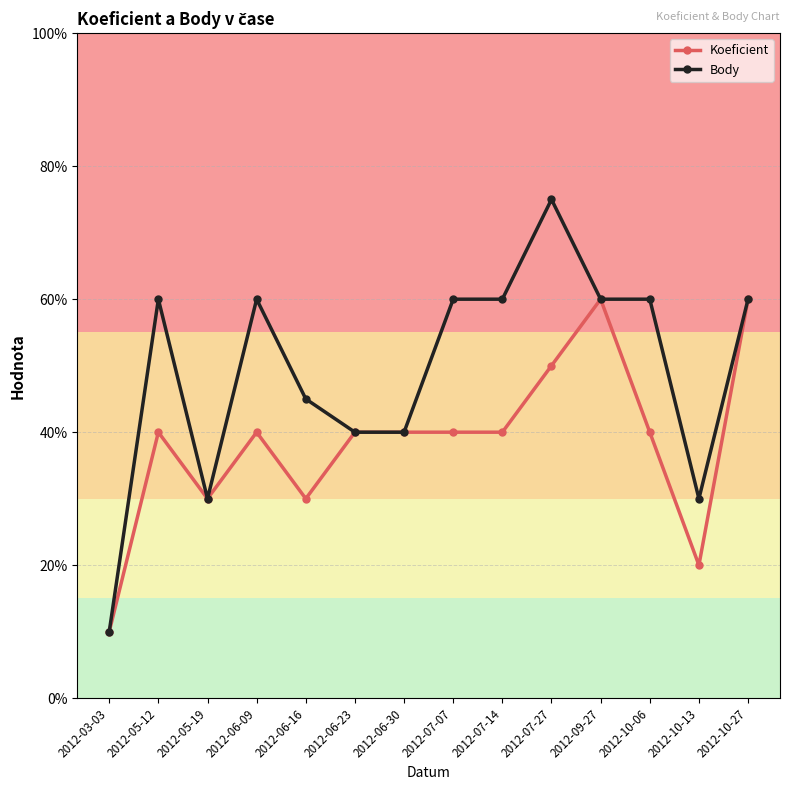

At how many categories does at least one series exceed 5?

8